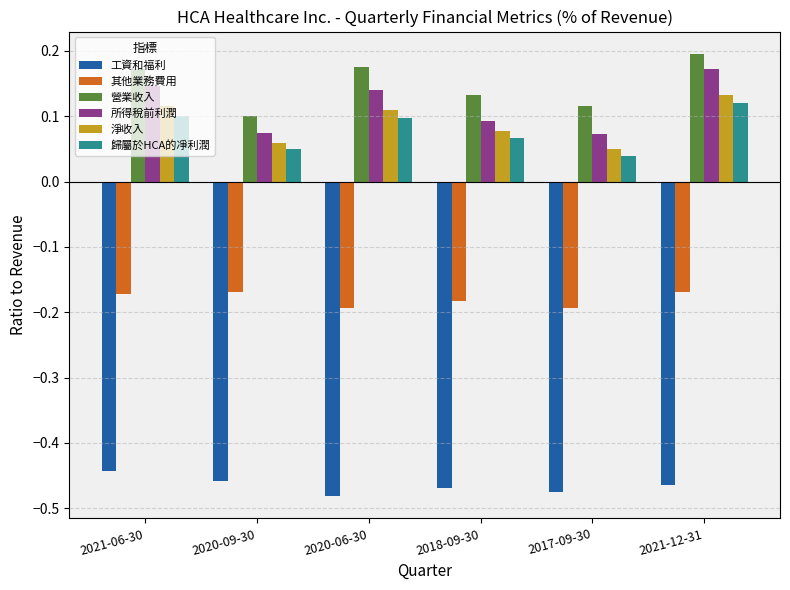

True or false: 歸屬於HCA的凈利潤 has a value of 0.2 at 2021-12-31.

False